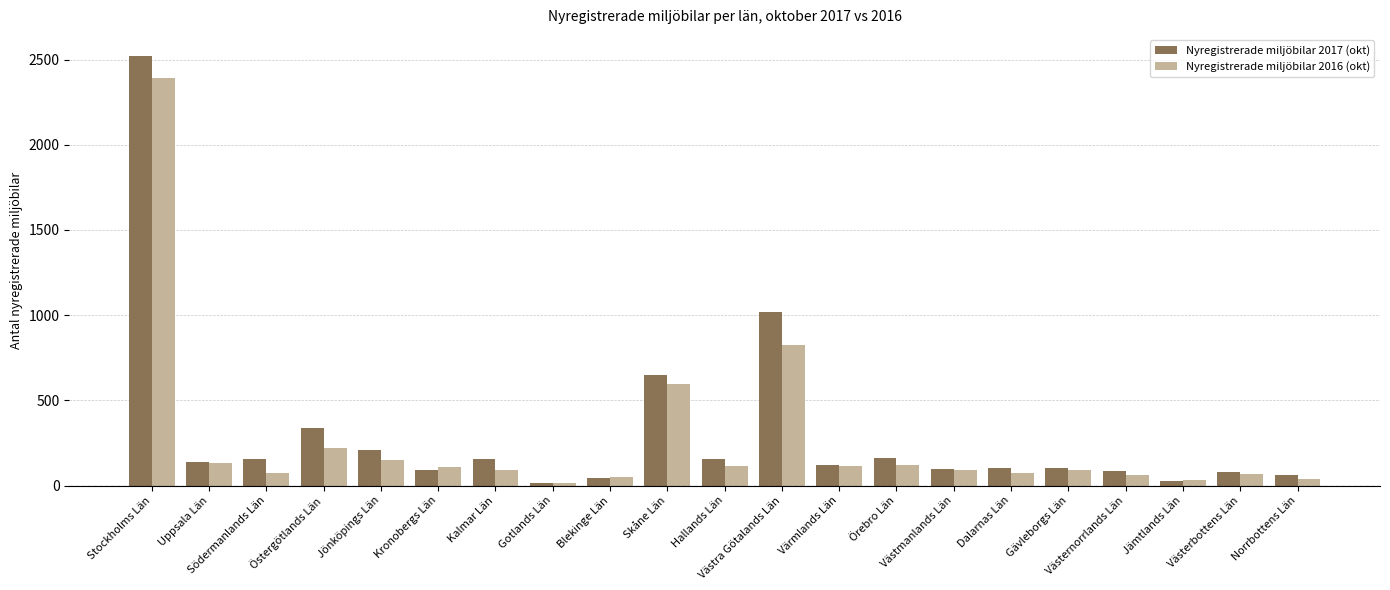

Where does the Nyregistrerade miljöbilar 2017 (okt) series first go above 122?

Stockholms Län